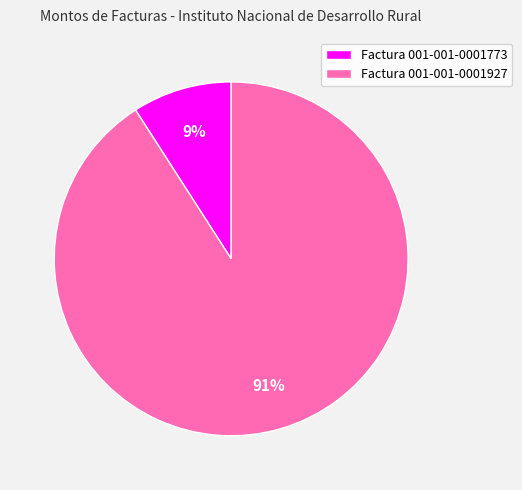

Is it true that Factura 001-001-0001773 is 1% of the pie?

False